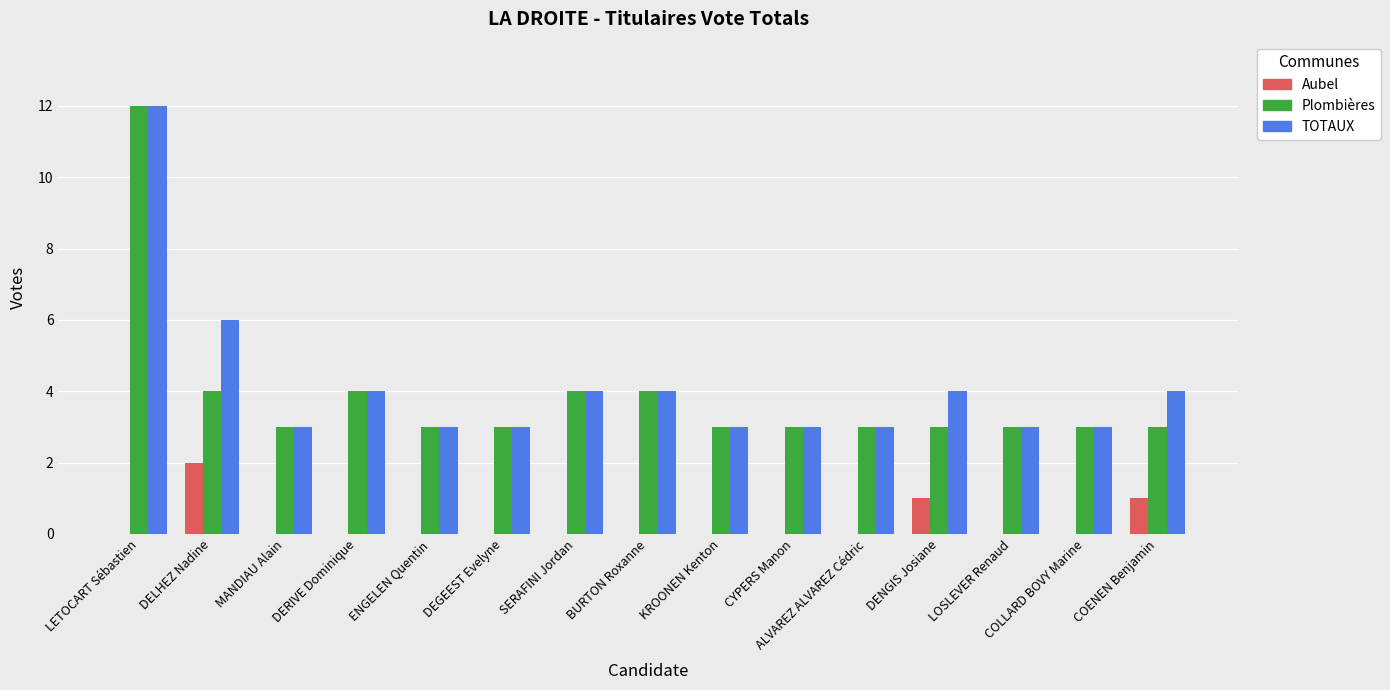

What is the sum of the TOTAUX values at LOSLEVER Renaud and SERAFINI Jordan?

7